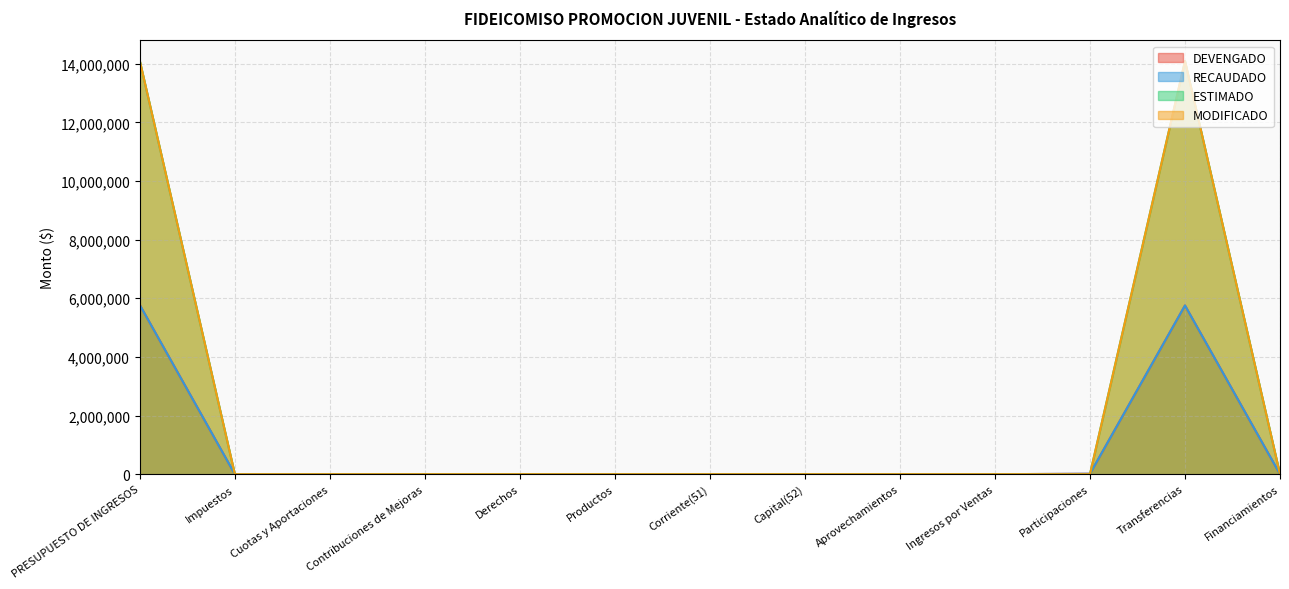

The RECAUDADO series shows 0.0 at Contribuciones de Mejoras. True or false?

True